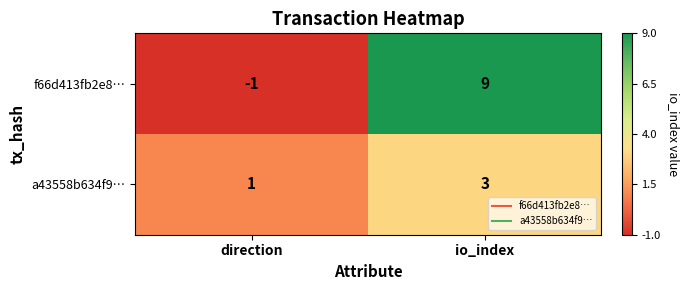

Count the number of categories in the chart.

2